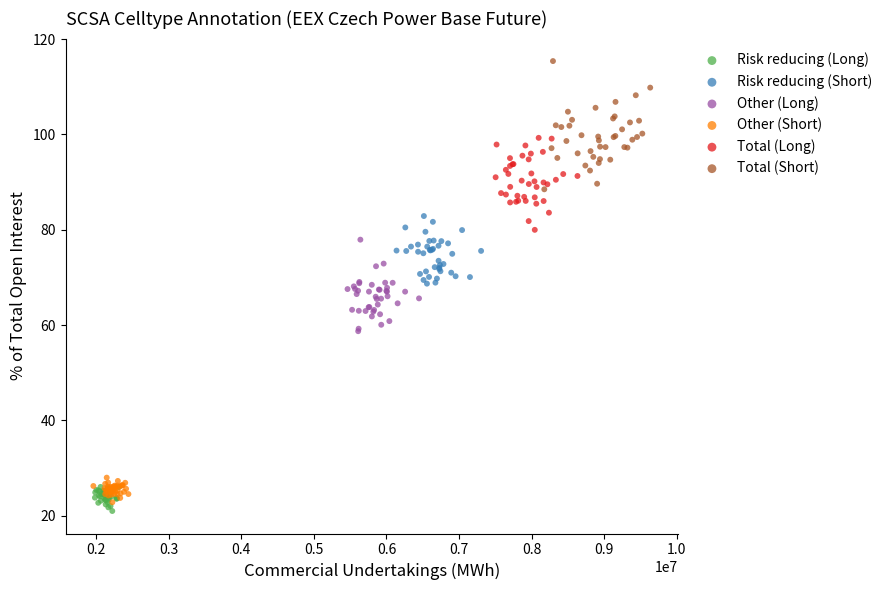

Which series contains the highest Y value?

Total (Short)